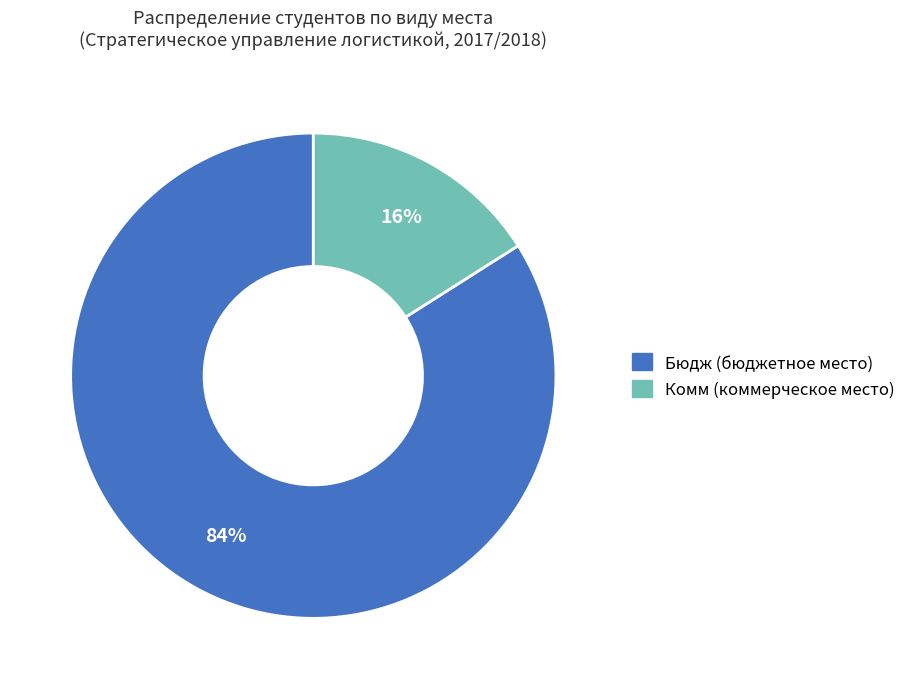

Is it true that Бюдж is 71% of the pie?

False